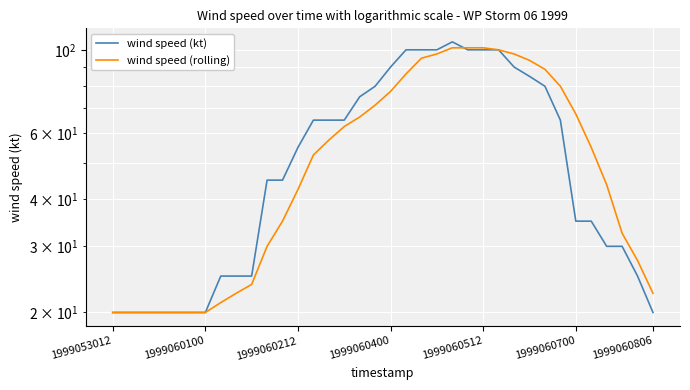

What is the sum of all wind speed (rolling) values?

1993.8